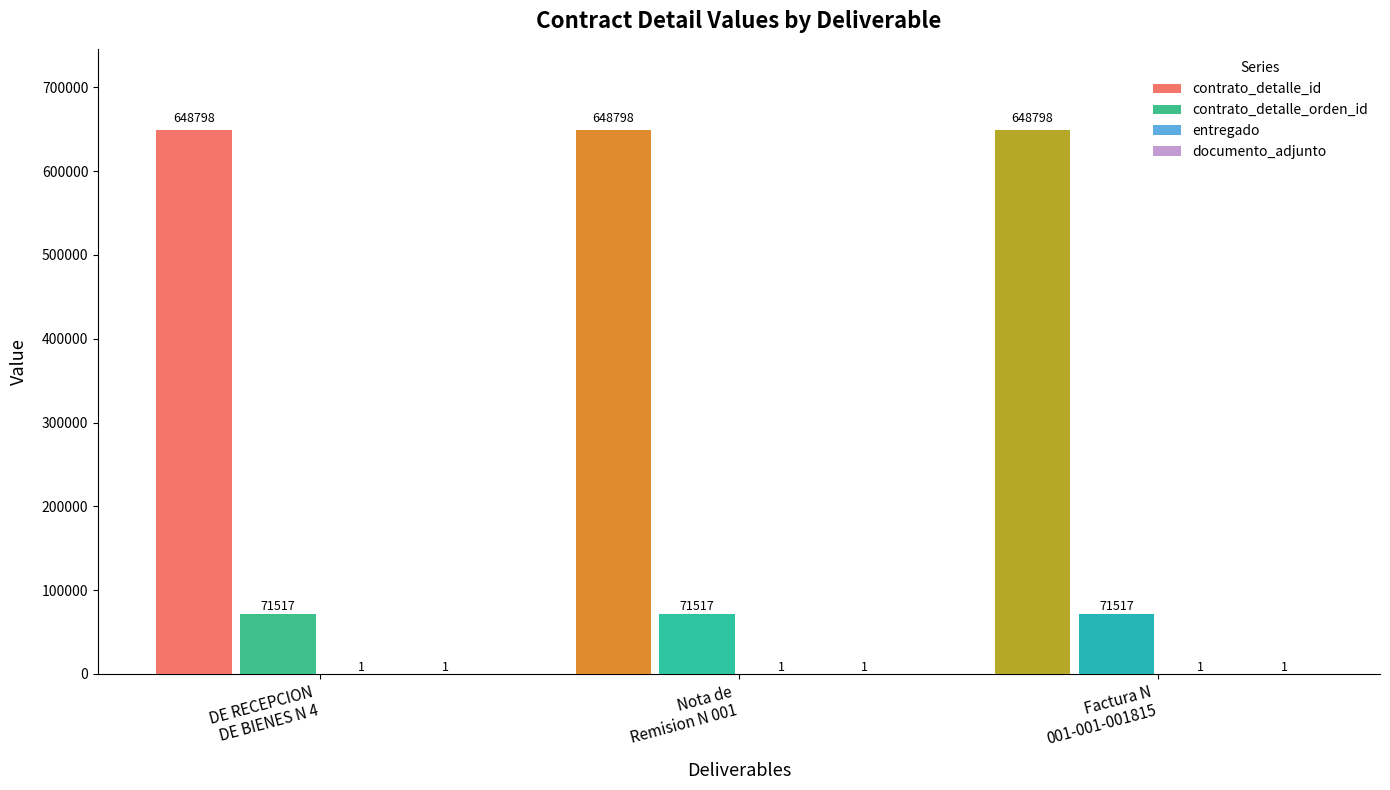

What is the greatest value displayed?

648798